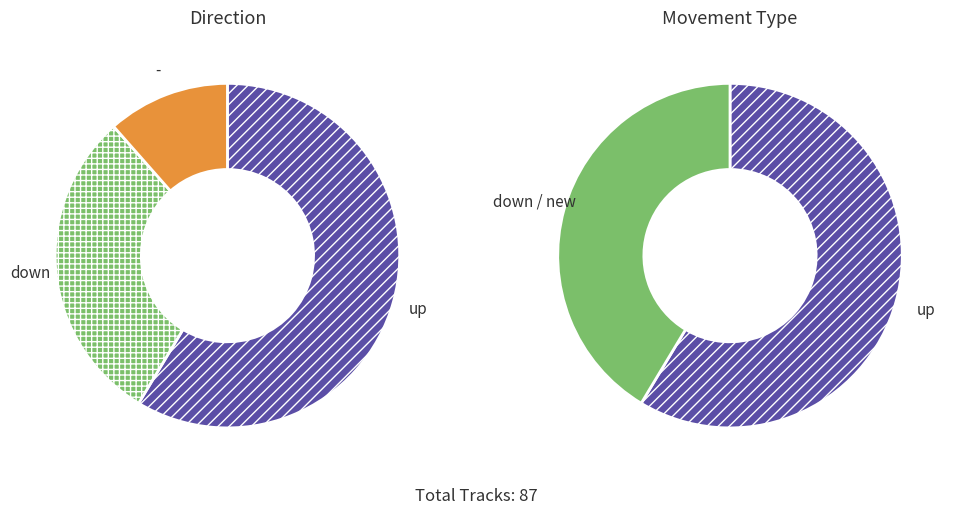

What is the smallest slice in the pie chart?

-